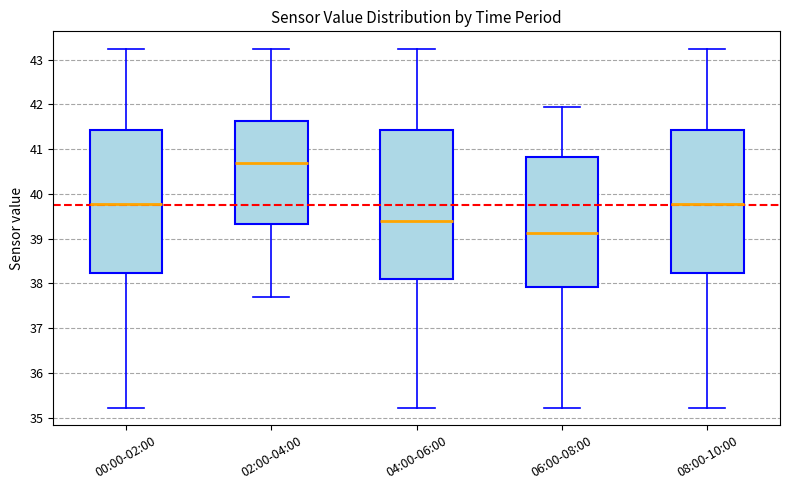

Reading left to right, read every box against the y-axis: the position of its median line, the range the box covers, and the ends of its whiskers. The values are not printed on the chart, so give them approximately, as read against the axis.

00:00-02:00: median 39.8, box 38.2 to 41.4, whiskers 35.2 to 43.2
02:00-04:00: median 40.7, box 39.3 to 41.6, whiskers 37.7 to 43.2
04:00-06:00: median 39.4, box 38.1 to 41.4, whiskers 35.2 to 43.2
06:00-08:00: median 39.1, box 37.9 to 40.8, whiskers 35.2 to 41.9
08:00-10:00: median 39.8, box 38.2 to 41.4, whiskers 35.2 to 43.2